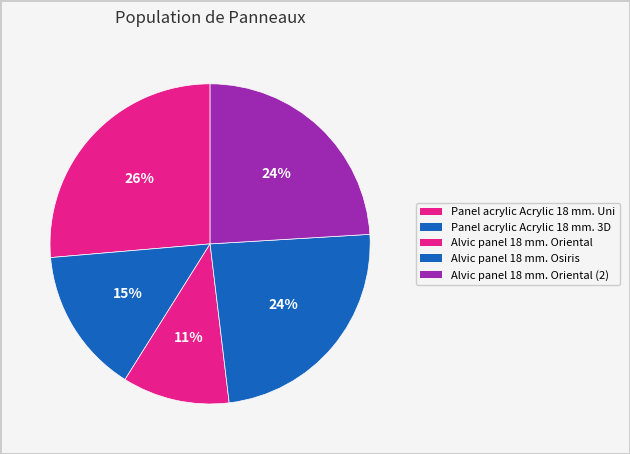

To the nearest percent, what is the average slice percentage?

20%